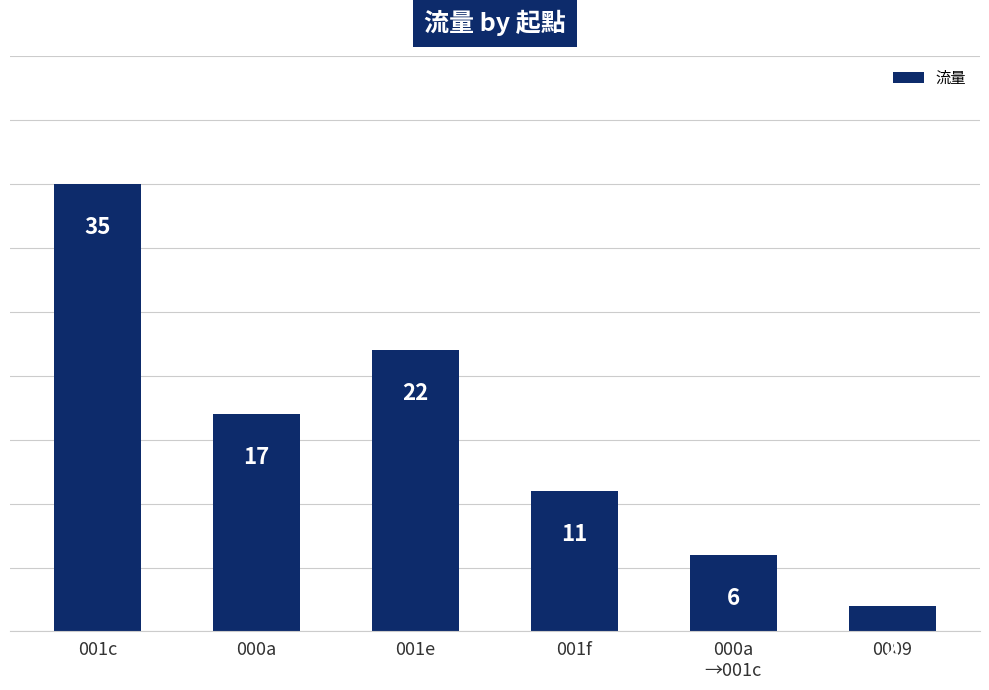

At which label is the value closest to 18?

000a